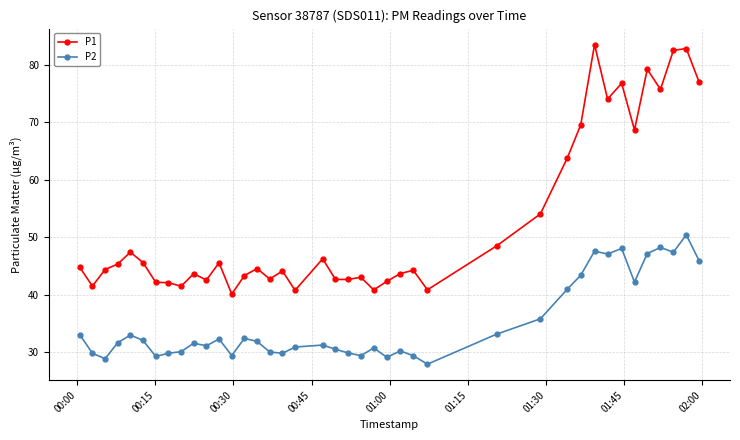

Which series has the widest spread of values?

P1